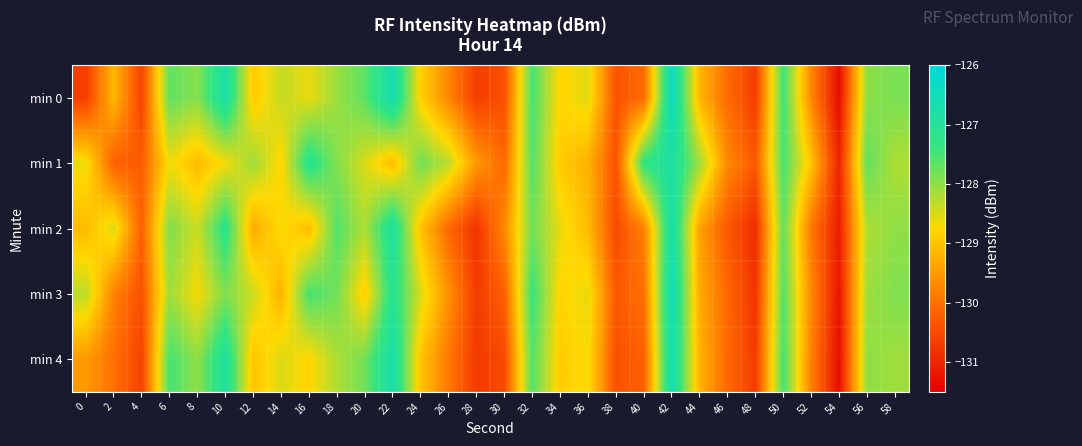

At 30, list the series in order from largest to smallest.

min 2, min 1, min 3, min 0, min 4